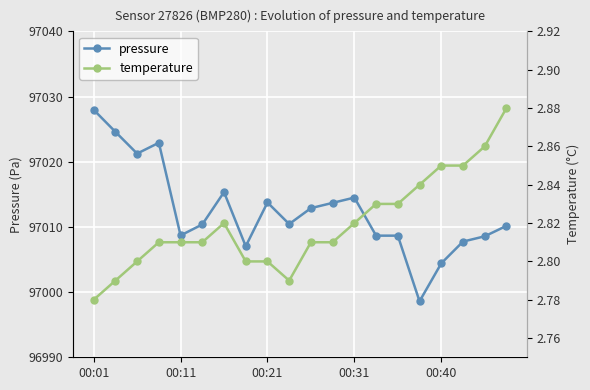

Reading left to right, what are all the values shown in this chart?

pressure: 97028.0	97024.6	97021.2	97022.9	97008.7	97010.4	97015.3	97007.0	97013.8	97010.4	97012.9	97013.7	97014.5	97008.7	97008.7	96998.6	97004.4	97007.8	97008.6	97010.2
temperature: 2.8	2.8	2.8	2.8	2.8	2.8	2.8	2.8	2.8	2.8	2.8	2.8	2.8	2.8	2.8	2.8	2.9	2.9	2.9	2.9